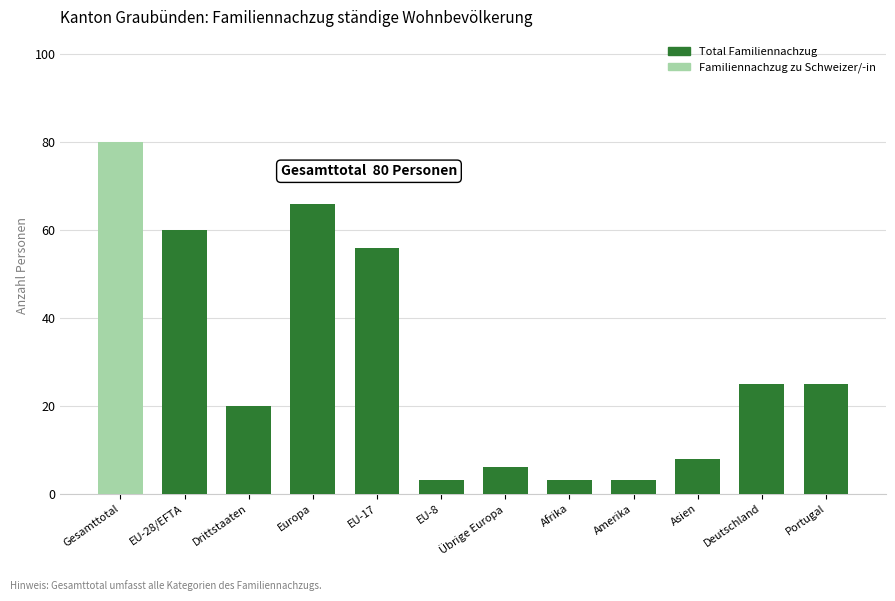

Where is Total Familiennachzug nearest to the value 41?

EU-17